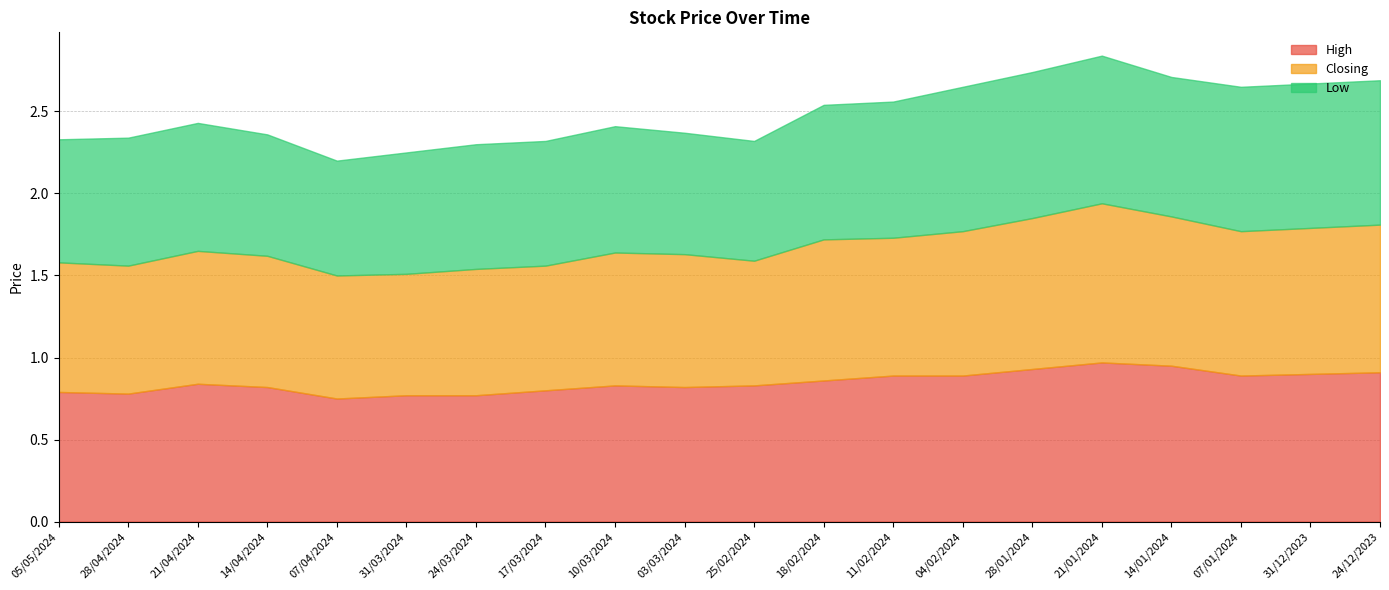

Which label corresponds to the smallest value in the chart?

07/04/2024